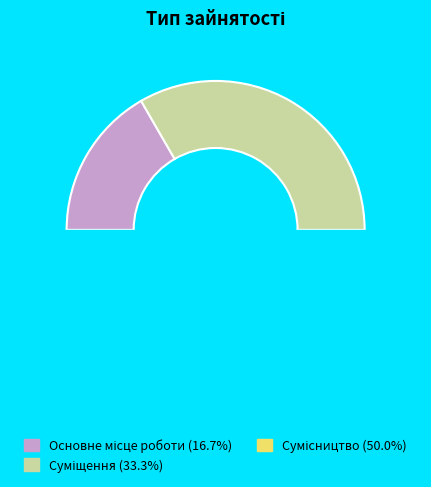

Which has a higher value, Основне місце роботи or Сумісництво?

Сумісництво